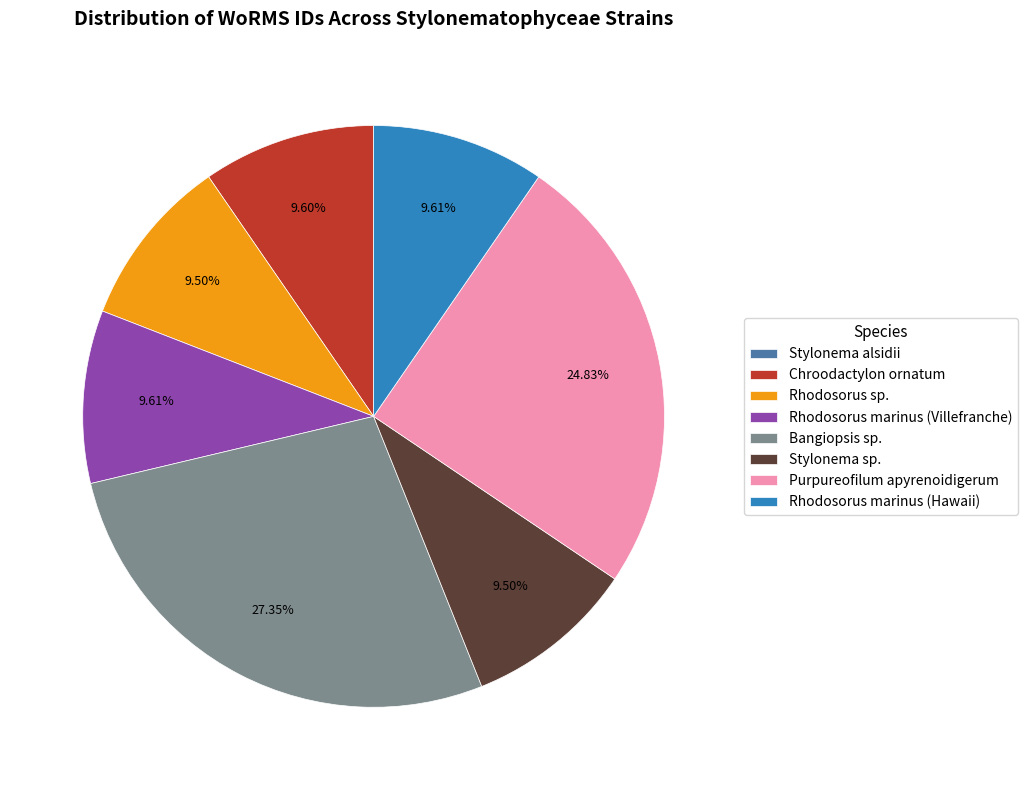

Does any single category account for the majority?

No